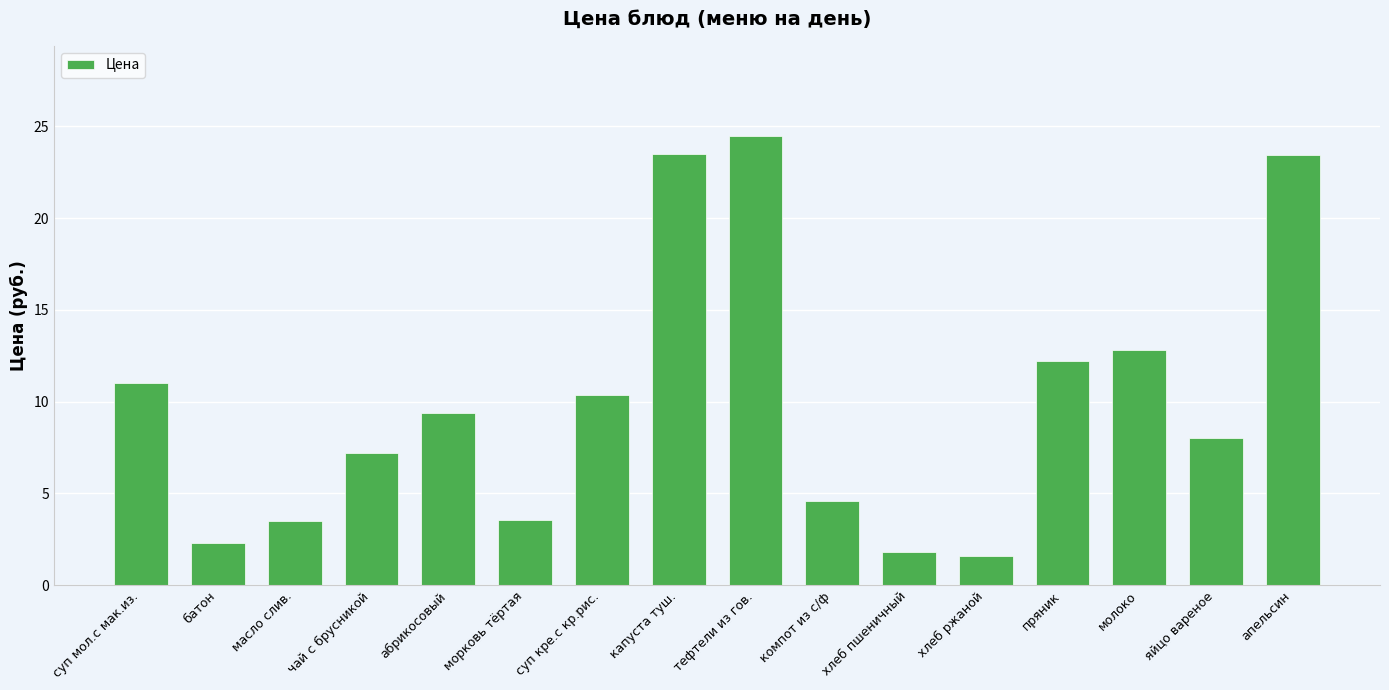

What is the label of the 7th bar from the left?

суп кре.с кр.рис.